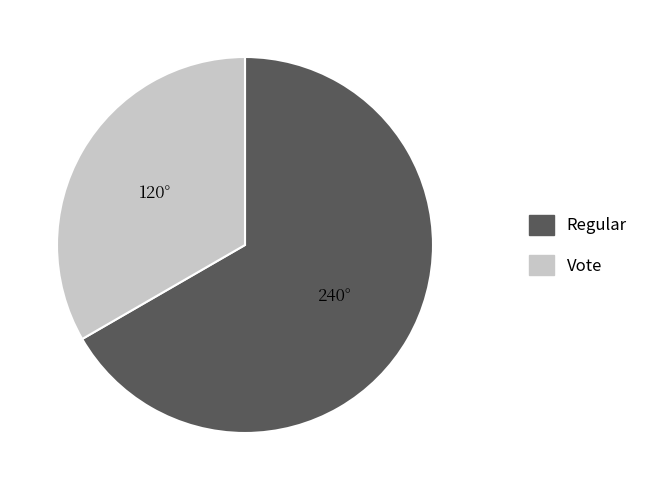

Combined, do Vote and Regular account for over 50%?

Yes